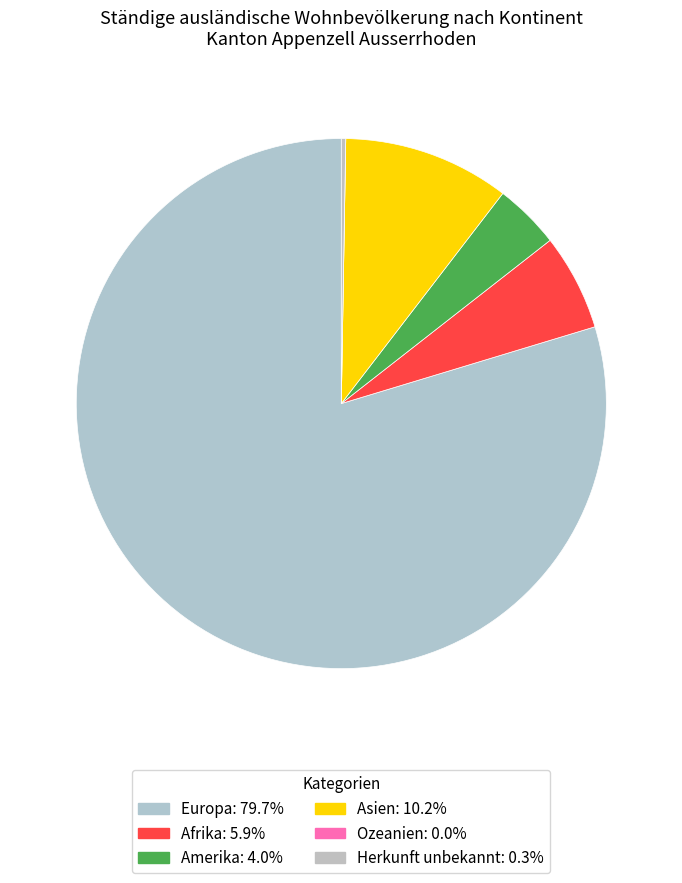

Combined, do Europa and Asien account for over 50%?

Yes